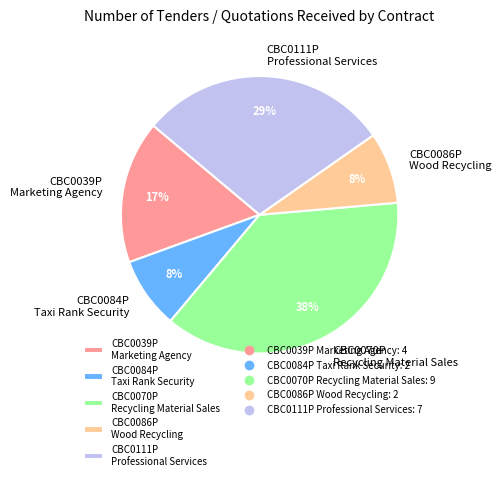

How many segments does this pie chart have?

5